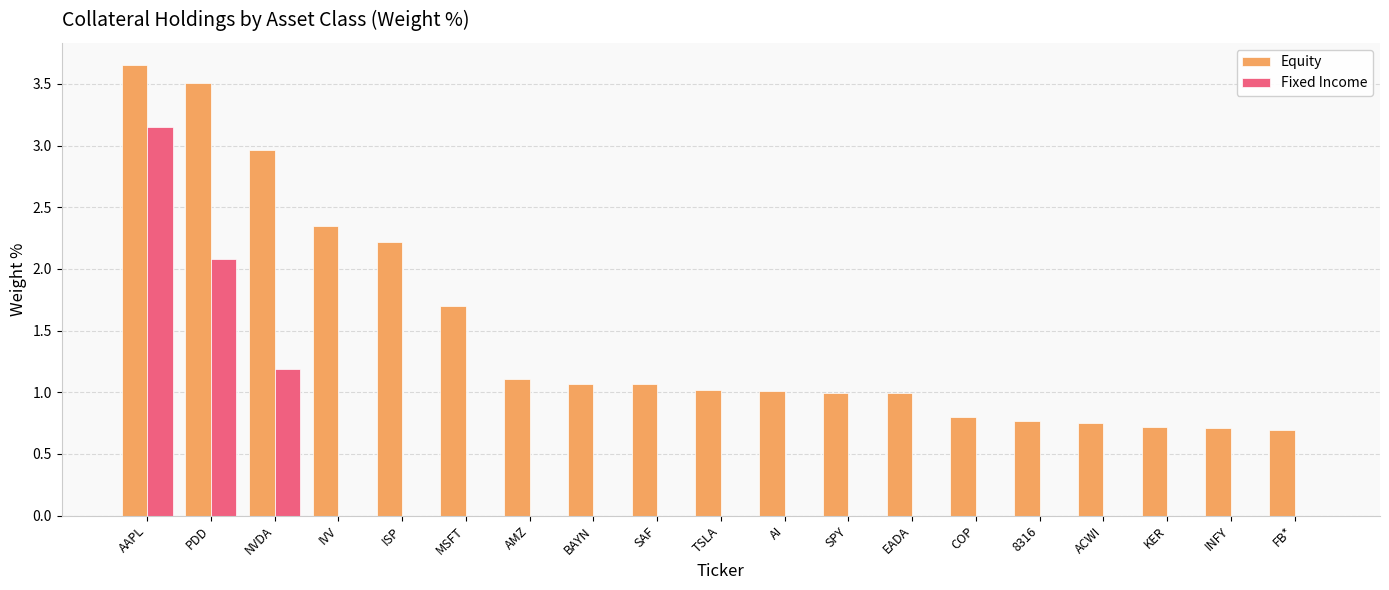

At which category does the chart reach its peak across all series?

AAPL